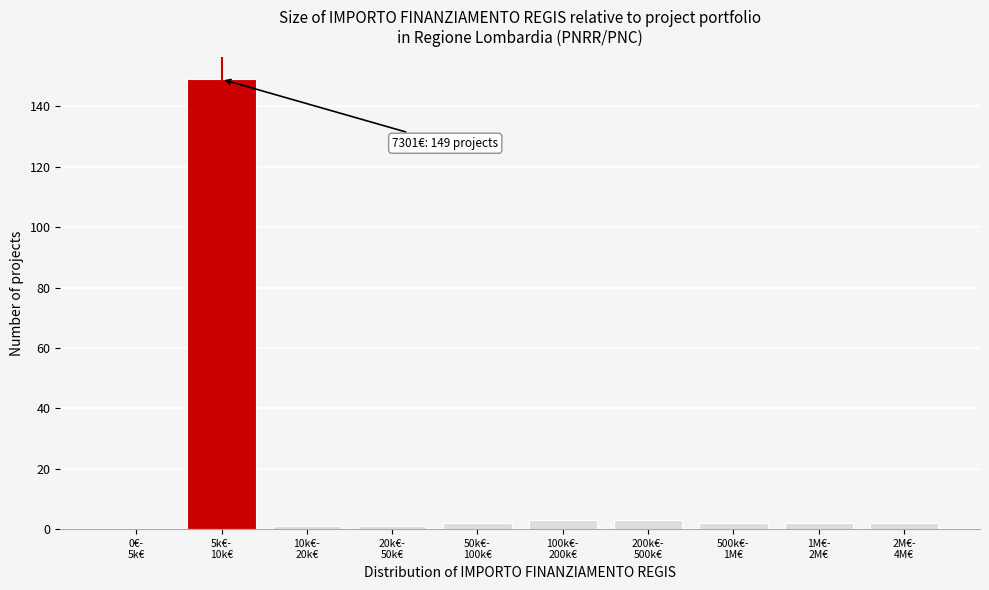

What is the greatest value displayed?

149